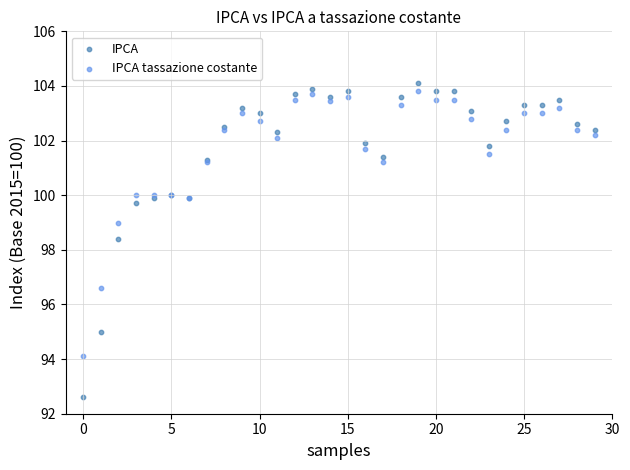

Which series contains the lowest Y value?

IPCA